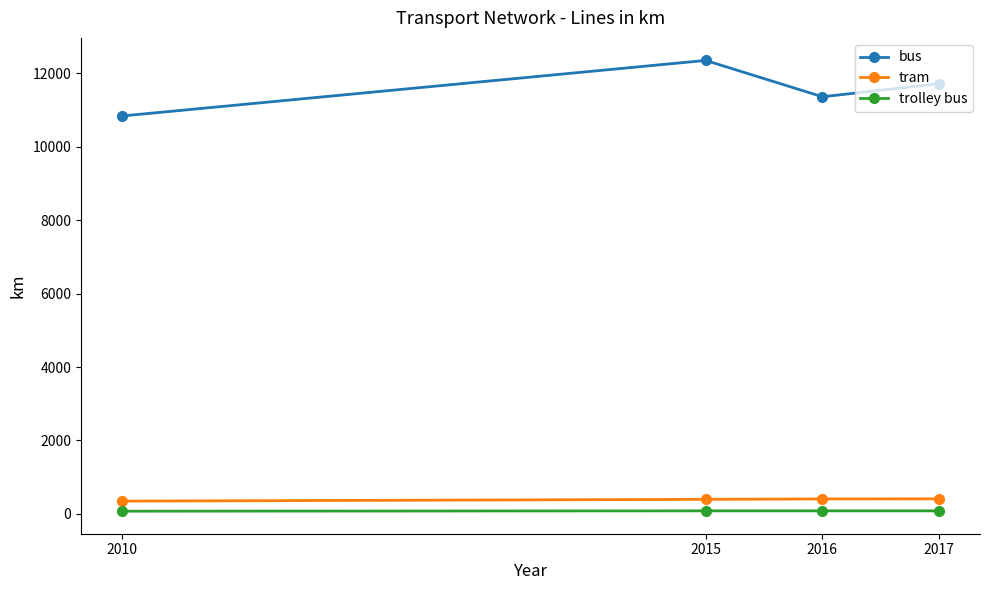

What is the value of the trolley bus point at the 4th from the left?

81